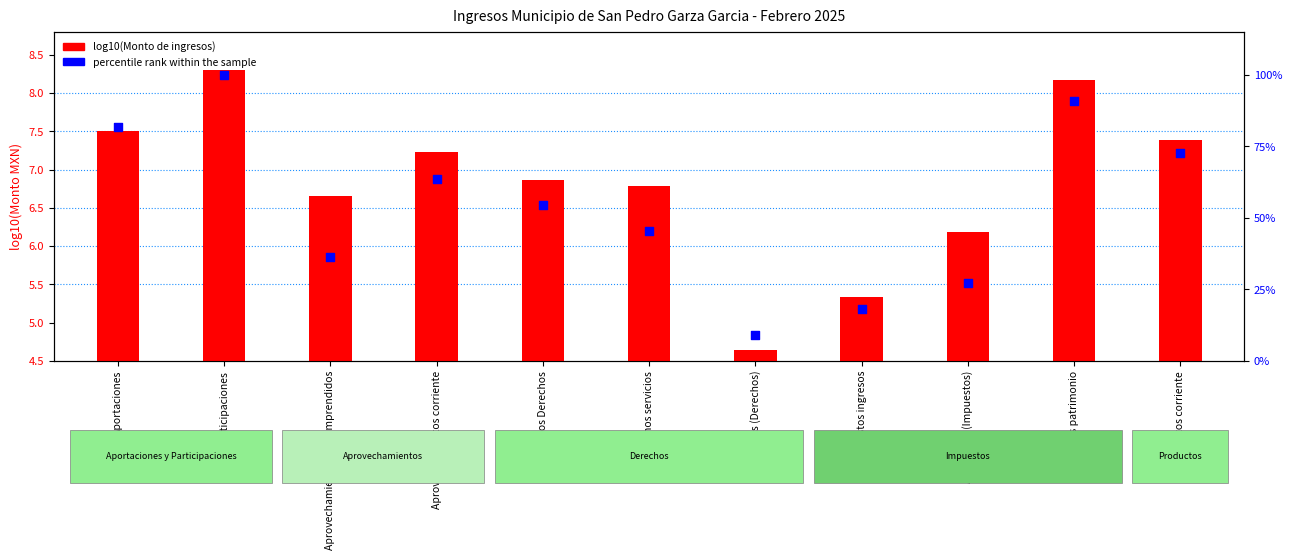

At how many categories does at least one series exceed 77?

3